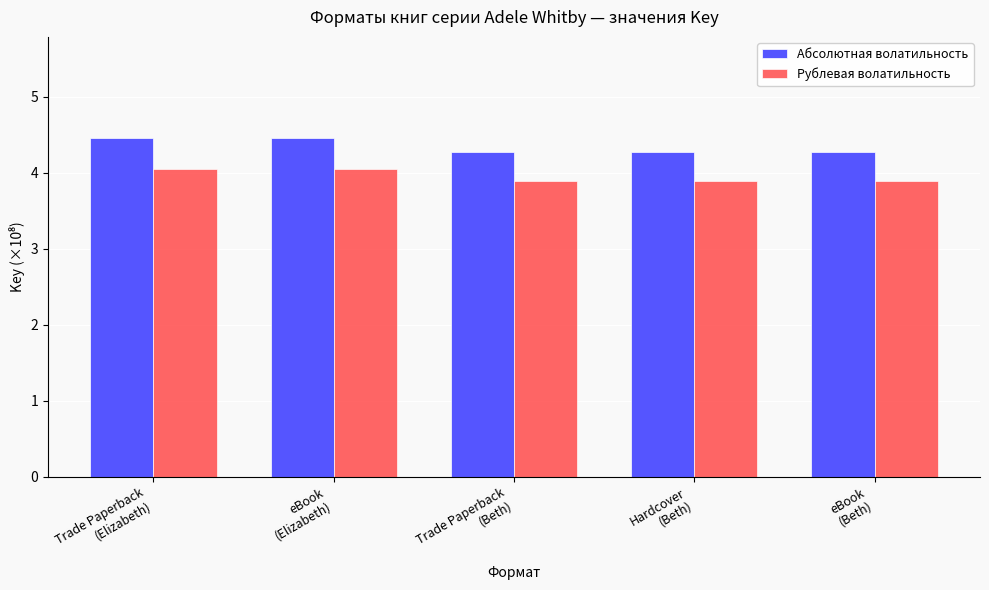

Reading left to right, extract all data points from this chart.

Абсолютная волатильность: 4.5	4.5	4.3	4.3	4.3
Рублевая волатильность: 4.0	4.0	3.9	3.9	3.9